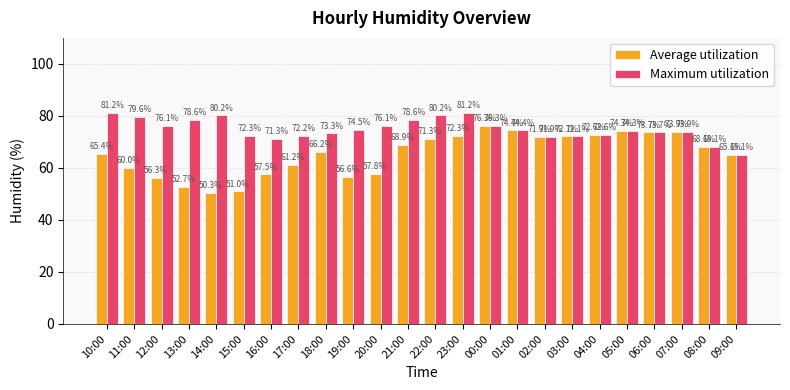

Which category has the lowest value in the Maximum utilization series?

09:00